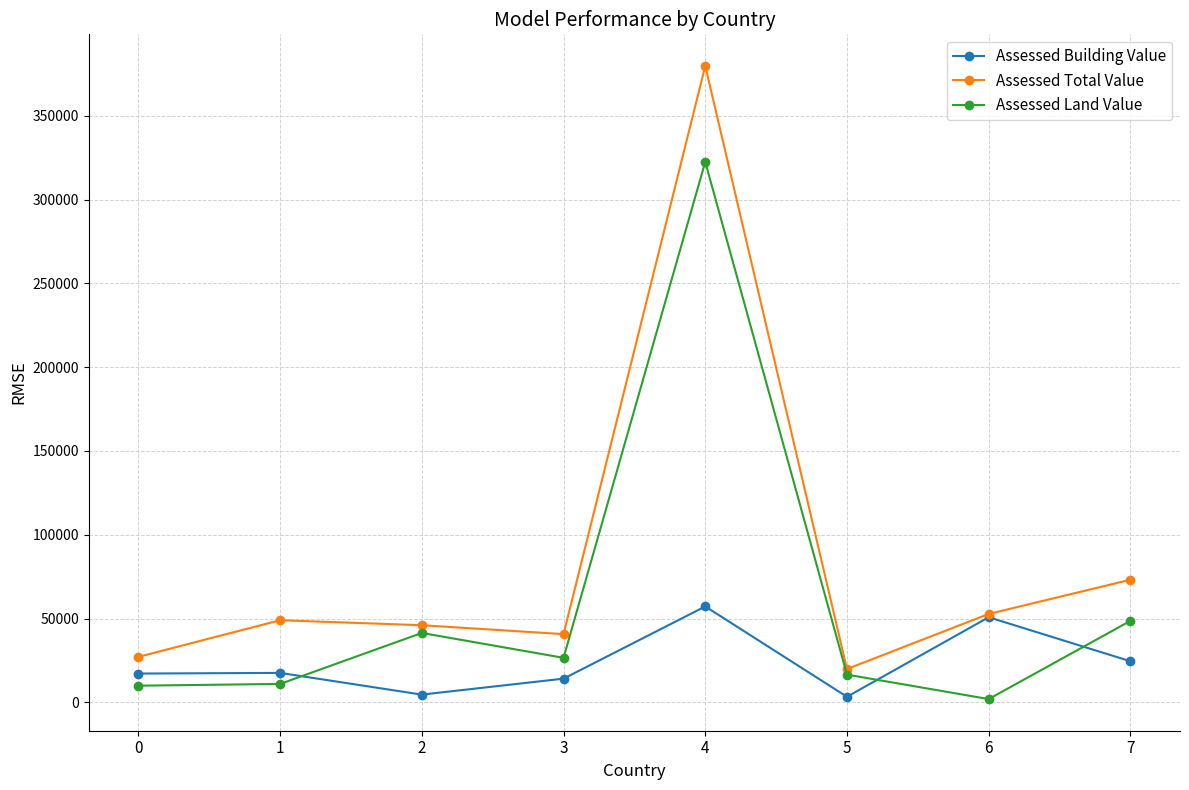

Rank the series by their maximum value, from highest to lowest.

Assessed Total Value, Assessed Land Value, Assessed Building Value